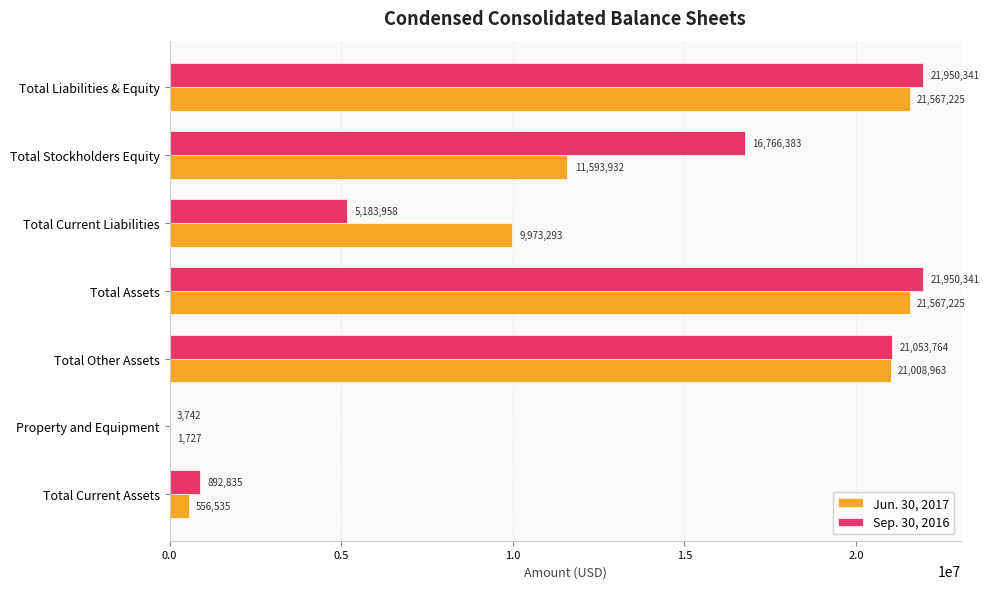

What is the sum of all Sep. 30, 2016 values?

87801364